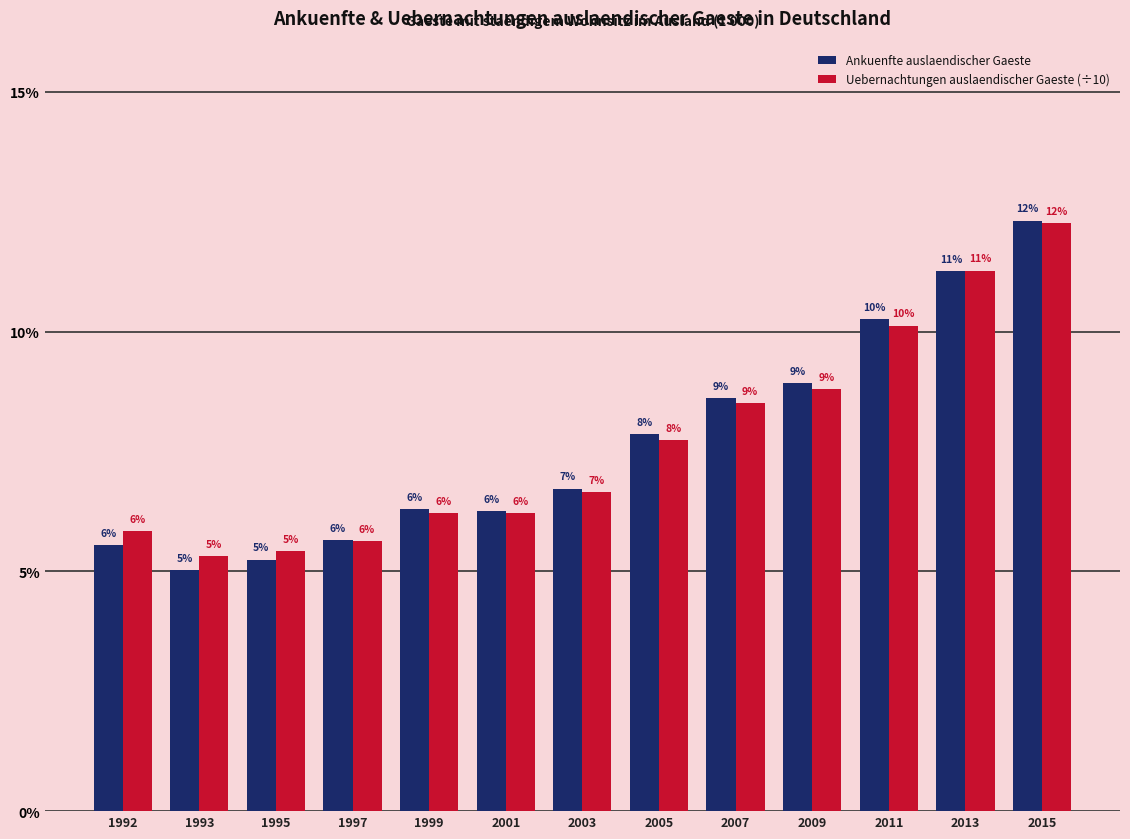

Are the bars grouped side by side (vs. stacked)?

Yes